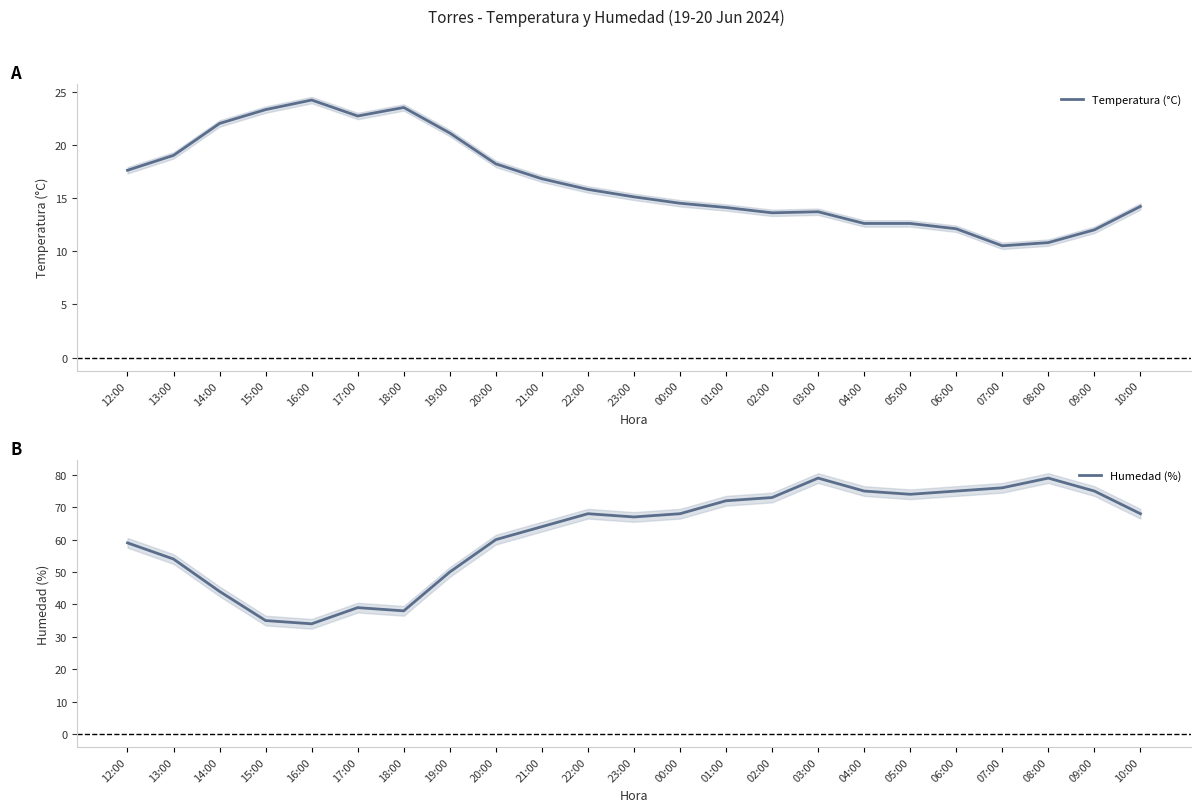

What is the greatest value displayed?

79.0